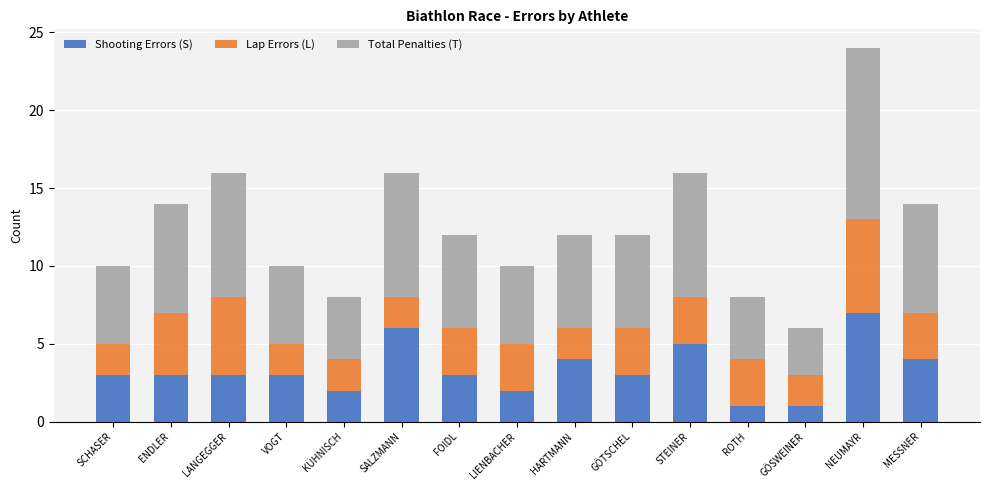

What is the difference between the maximum and minimum values in the Shooting Errors (S) series?

6